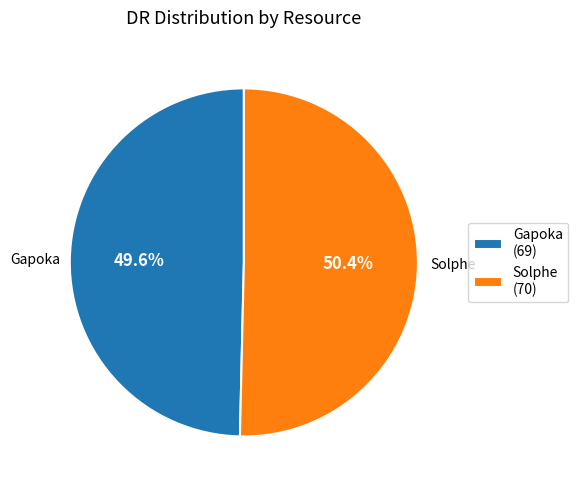

The Gapoka slice represents 62% of the pie. True or false?

False